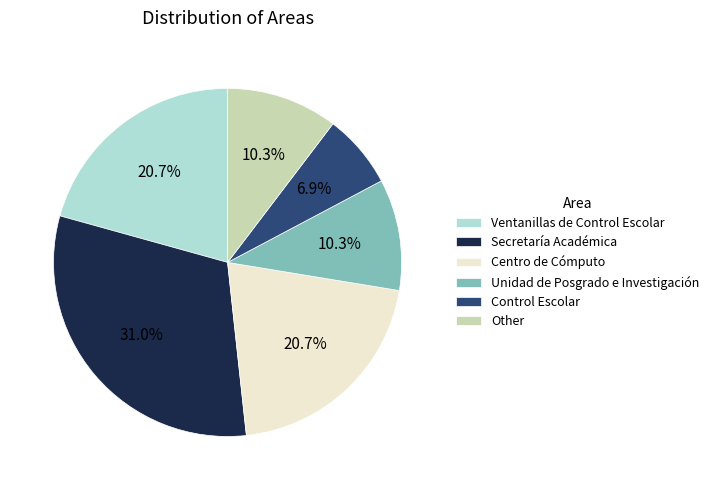

Is there a majority slice in this chart?

No